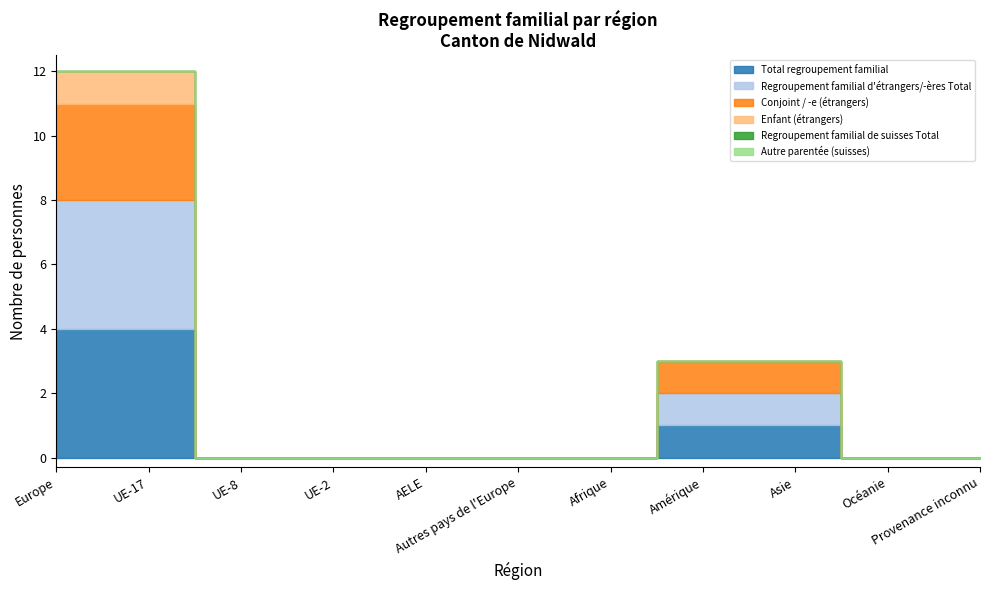

True or false: Autre parentée (suisses) and Total regroupement familial intersect in this chart.

False